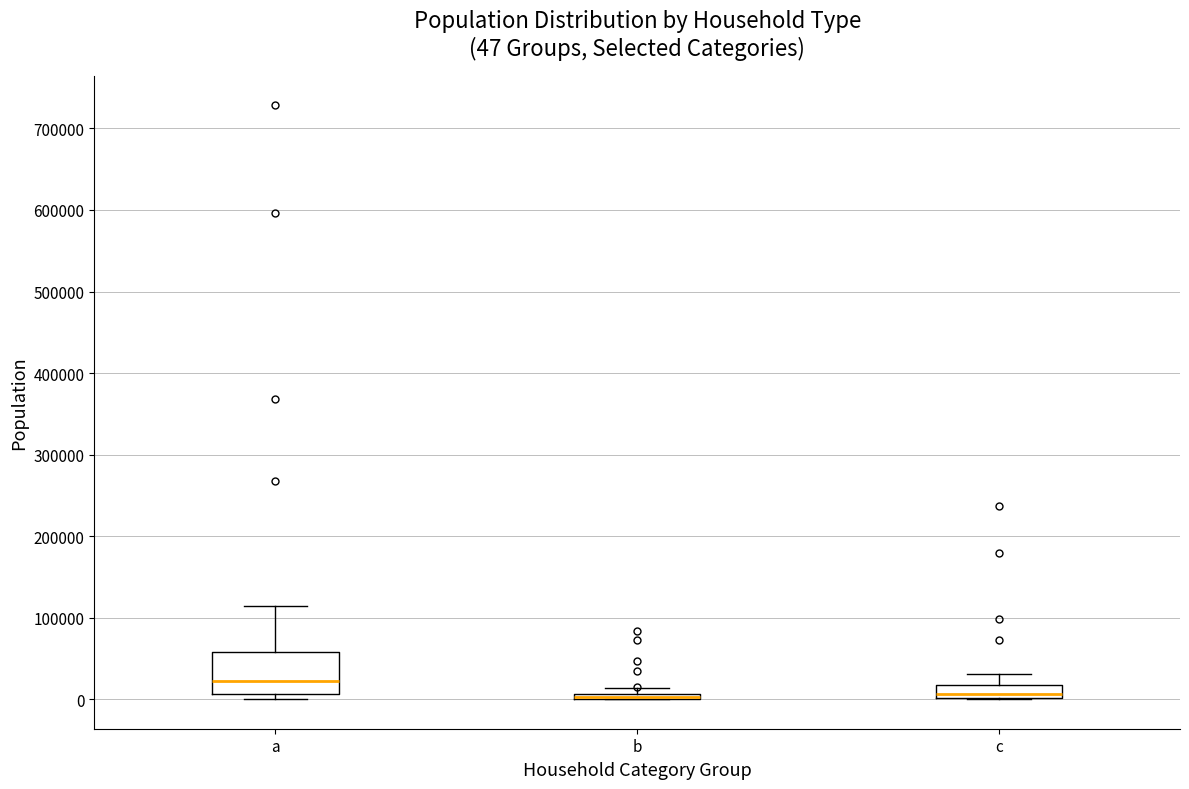

Comparing the boxes themselves (not the whiskers), which one is the tallest?

a